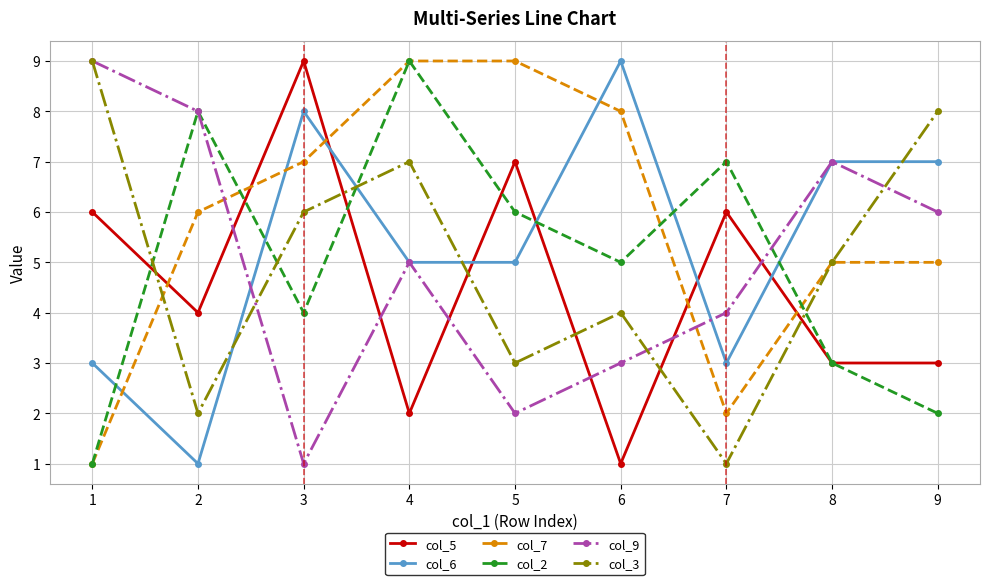

Does the chart have visible grid lines?

Yes